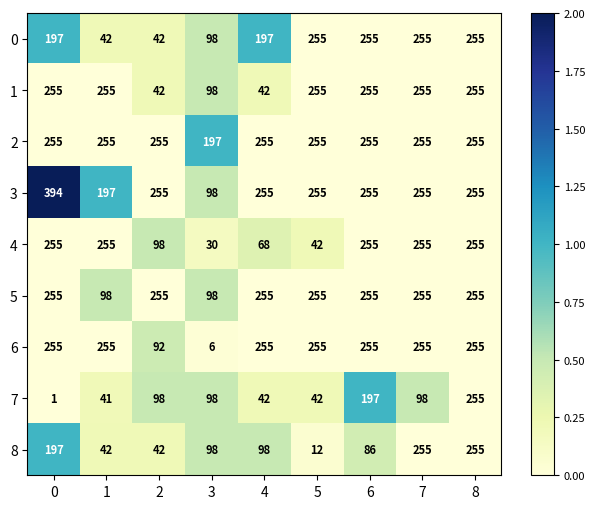

Count the number of data series in this chart.

9